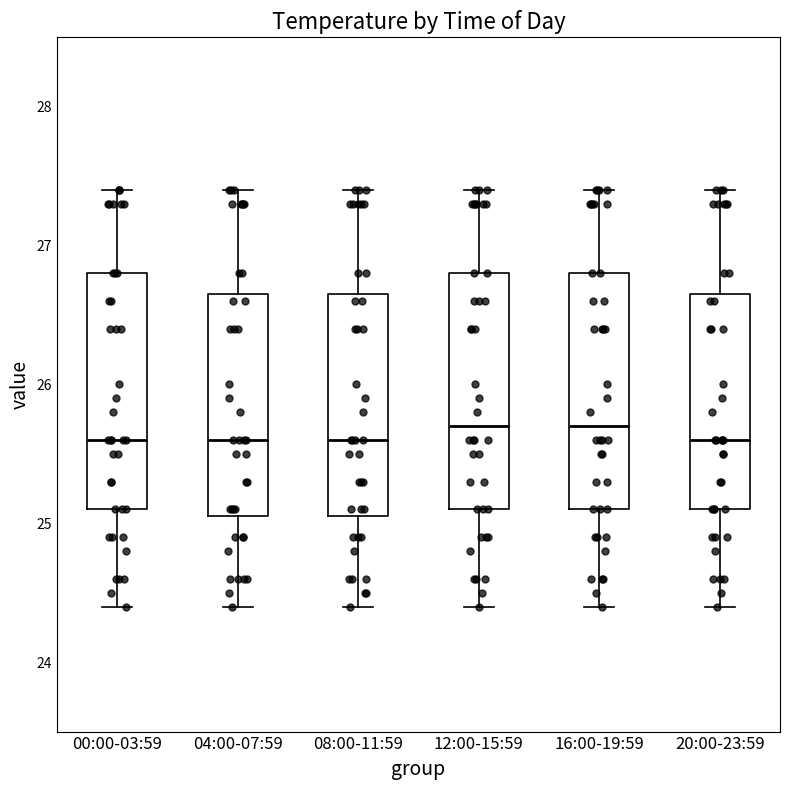

Reading left to right, read every box against the y-axis: the position of its median line, the range the box covers, and the ends of its whiskers. The values are not printed on the chart, so give them approximately, as read against the axis.

00:00-03:59: median 25.6, box 25.1 to 26.8, whiskers 24.4 to 27.4
04:00-07:59: median 25.6, box 25.1 to 26.7, whiskers 24.4 to 27.4
08:00-11:59: median 25.6, box 25.1 to 26.7, whiskers 24.4 to 27.4
12:00-15:59: median 25.7, box 25.1 to 26.8, whiskers 24.4 to 27.4
16:00-19:59: median 25.7, box 25.1 to 26.8, whiskers 24.4 to 27.4
20:00-23:59: median 25.6, box 25.1 to 26.7, whiskers 24.4 to 27.4